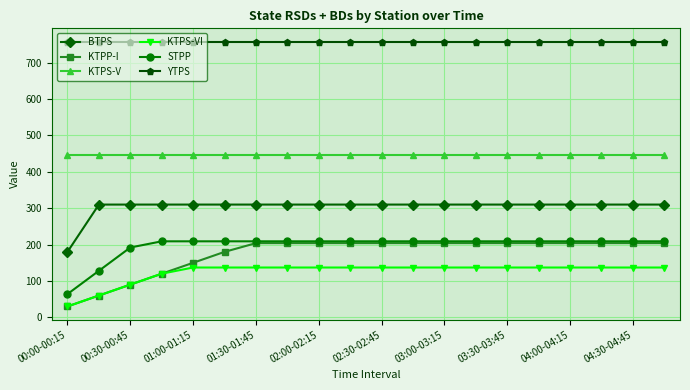

Which series has the largest total across all categories?

YTPS